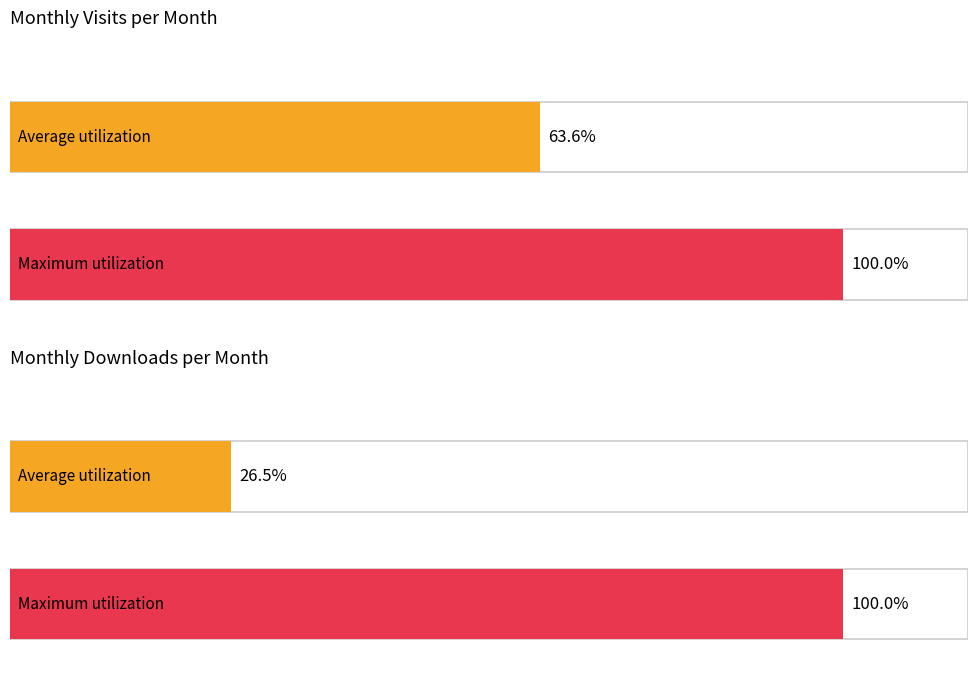

At 2023-01, list the series in order from largest to smallest.

monthly_visit, monthly_download_resource